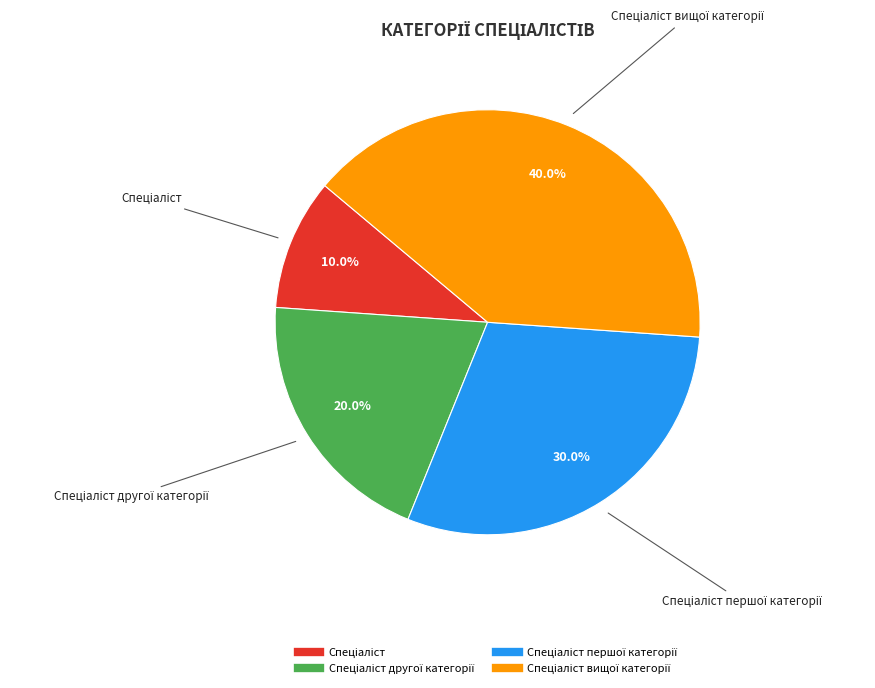

Is there a majority slice in this chart?

No